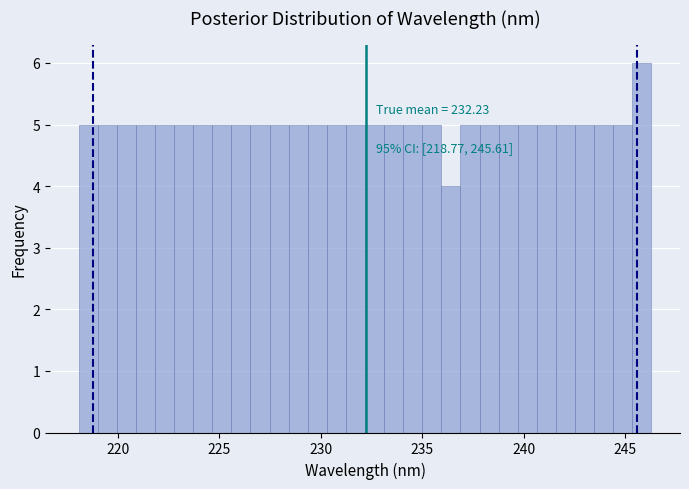

Read against the x-axis, roughly where is the centre of the tallest bar?

246.0